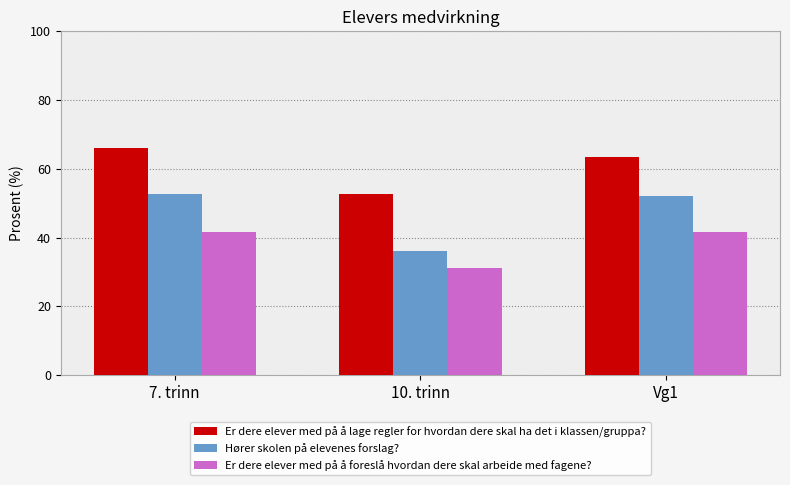

What is the difference between the highest and lowest values at Vg1?

21.7